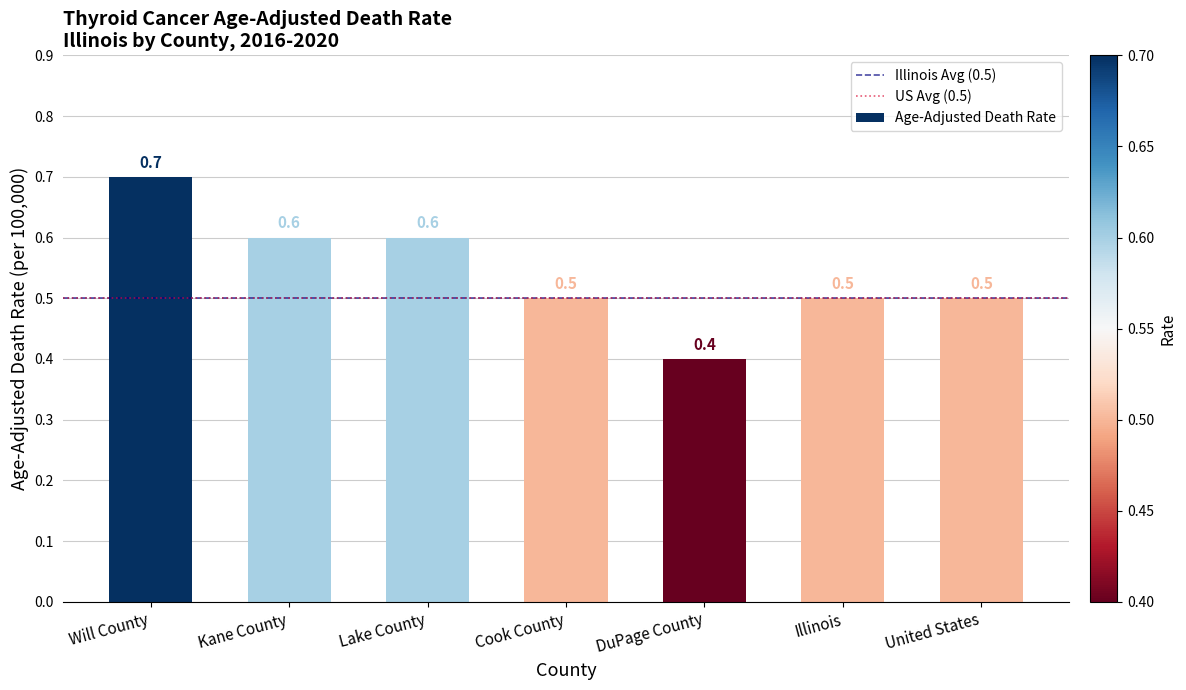

Reading left to right, list all the values displayed in this chart.

Will County=0.7	Kane County=0.6	Lake County=0.6	Cook County=0.5	DuPage County=0.4	Illinois=0.5	United States=0.5